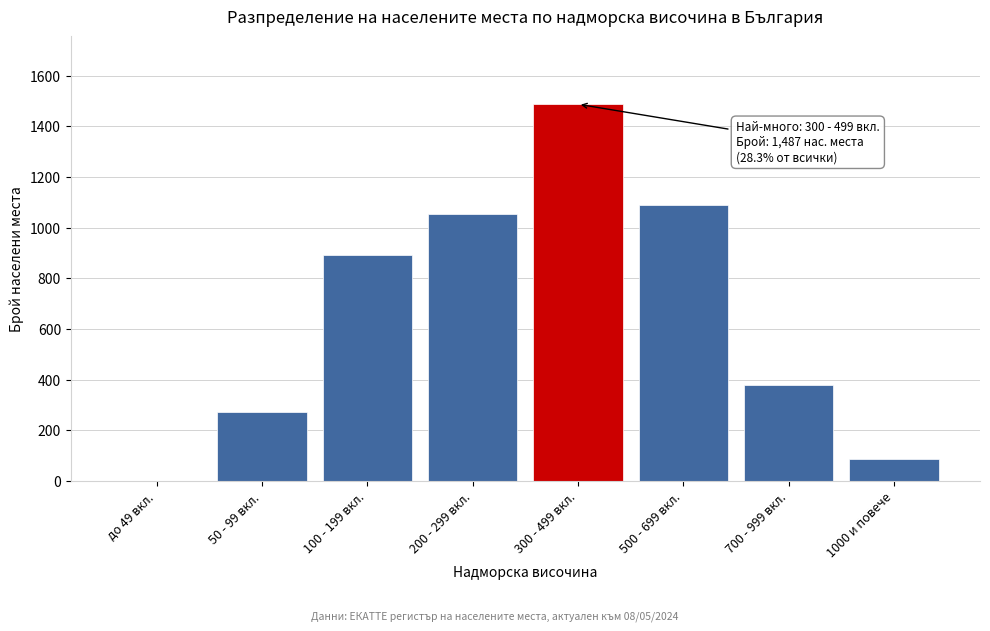

At which label is the value closest to 743?

100 - 199 вкл.